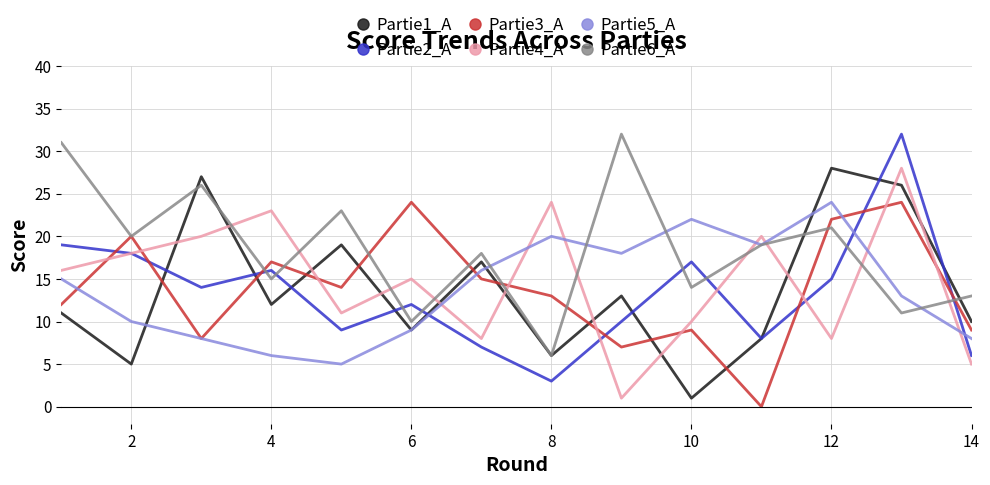

What is the maximum value shown in the chart?

32